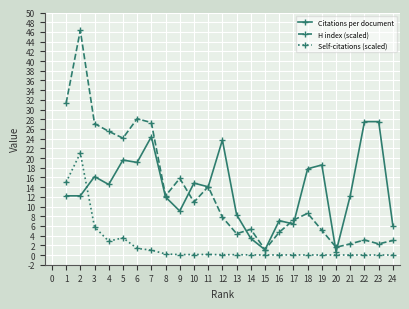

List the series in order of their peak value, lowest first.

Self-citations (scaled), Citations per document, H index (scaled)